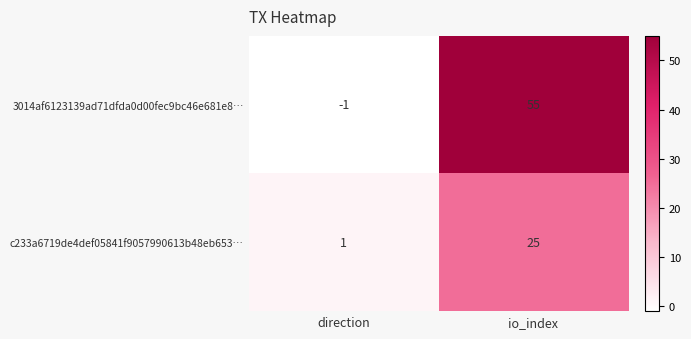

What is the difference between the 3014af6123139ad71dfda0d00fec9bc46e681e8… values at direction and io_index?

56